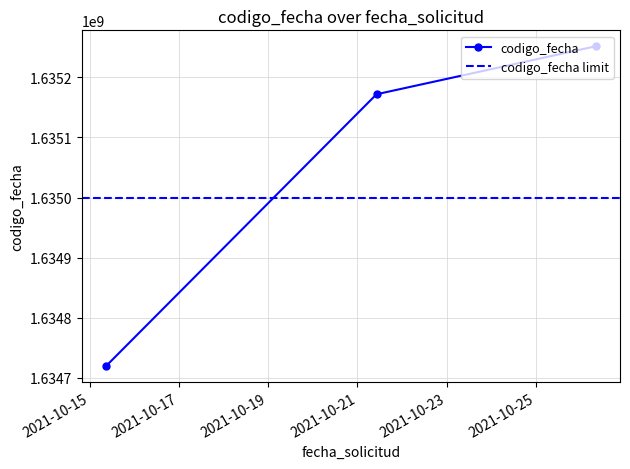

Rank the categories by value from lowest to highest.

2021-10-15 08:52:49, 2021-10-21 10:17:14, 2021-10-26 08:05:51